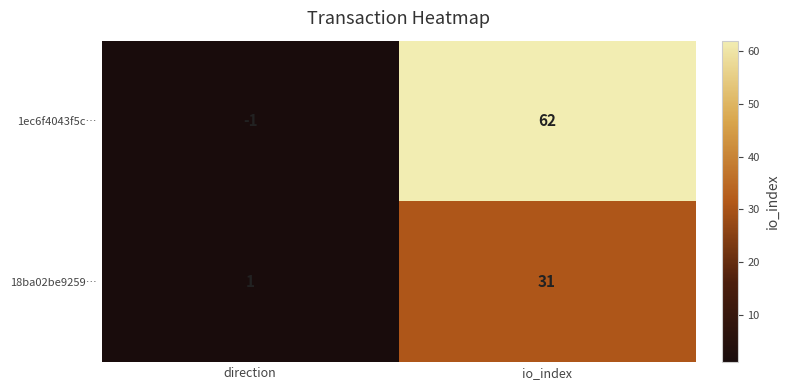

Reading left to right, transcribe all the data shown in this chart.

1ec6f4043f5c…: direction=-1	io_index=62
18ba02be9259…: direction=1	io_index=31